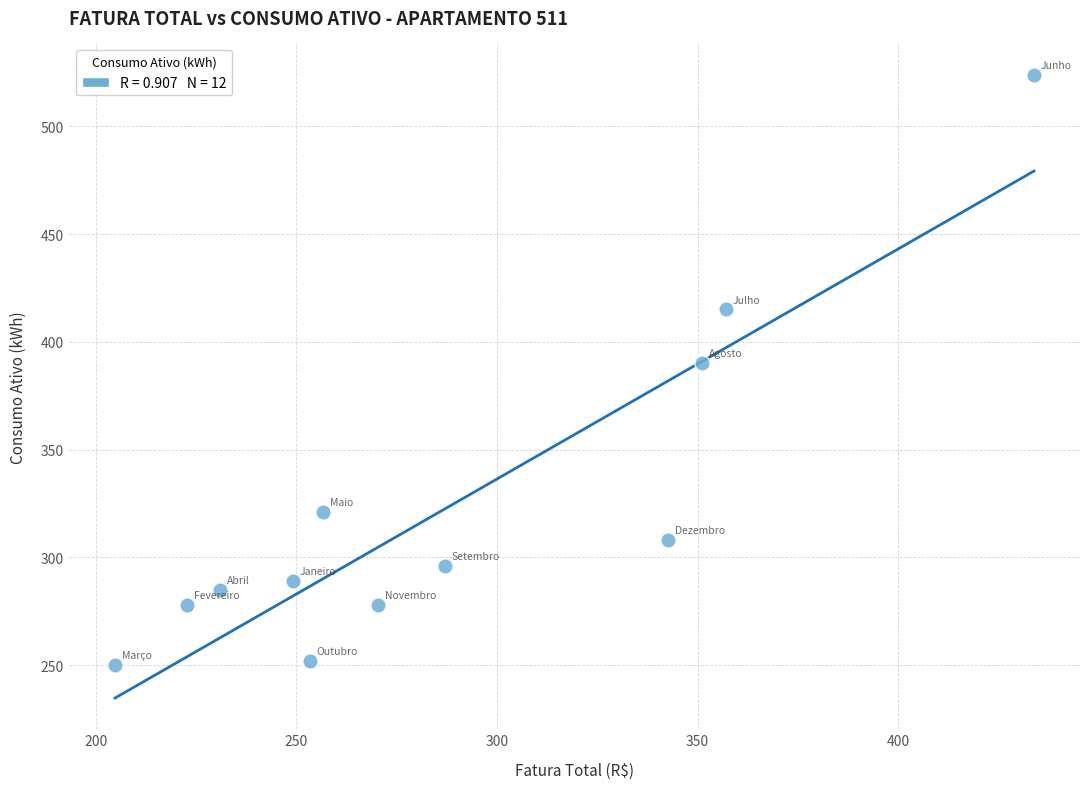

What is the average Y value?

324